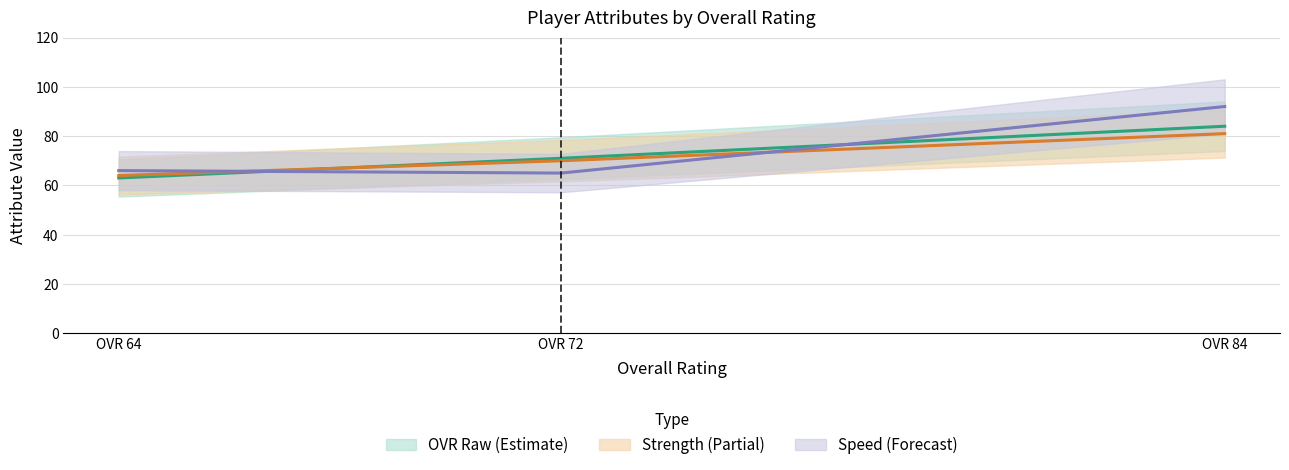

What is the highest value of the strength series?

81